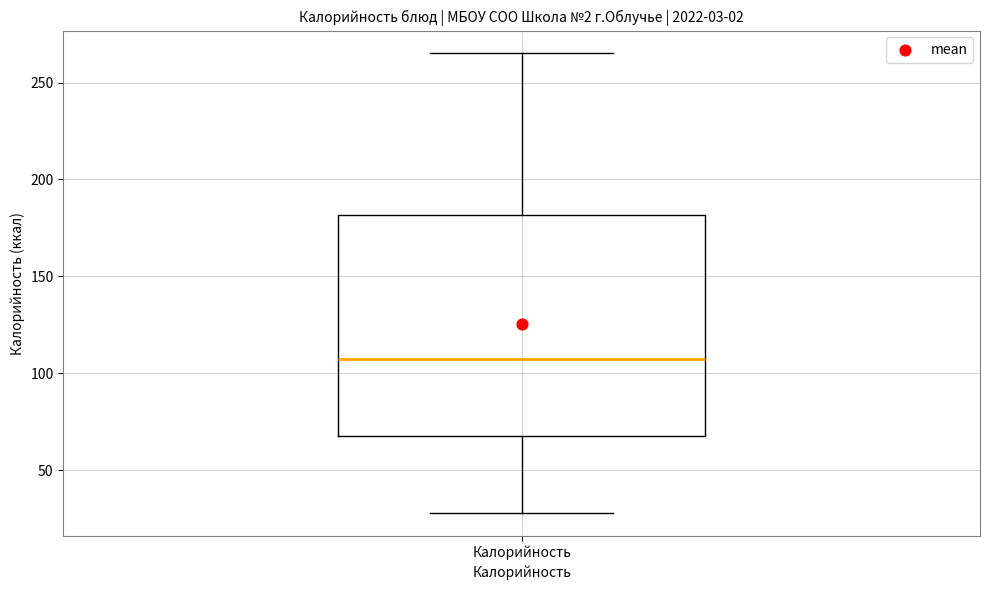

Read this box plot against the y-axis: the position of the median line, the range covered by the box, and the ends of both whiskers. The values are not printed on the chart, so give them approximately, as read against the axis.

median 105, box 65 to 180, whiskers 30 to 265